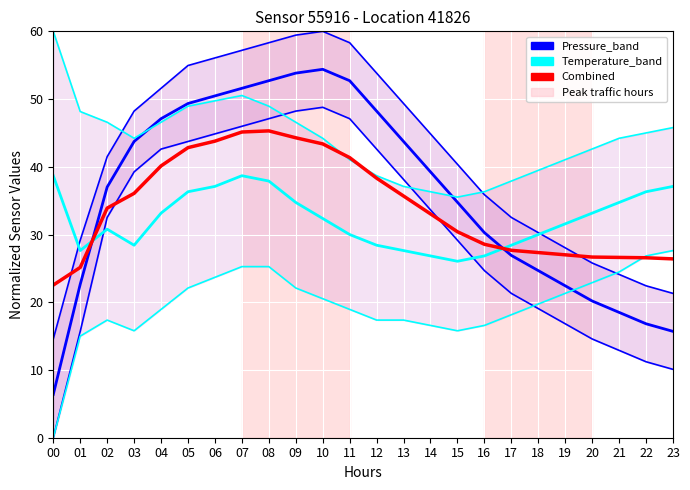

The value of Pressure_band at 13 is 49.3. True or false?

True